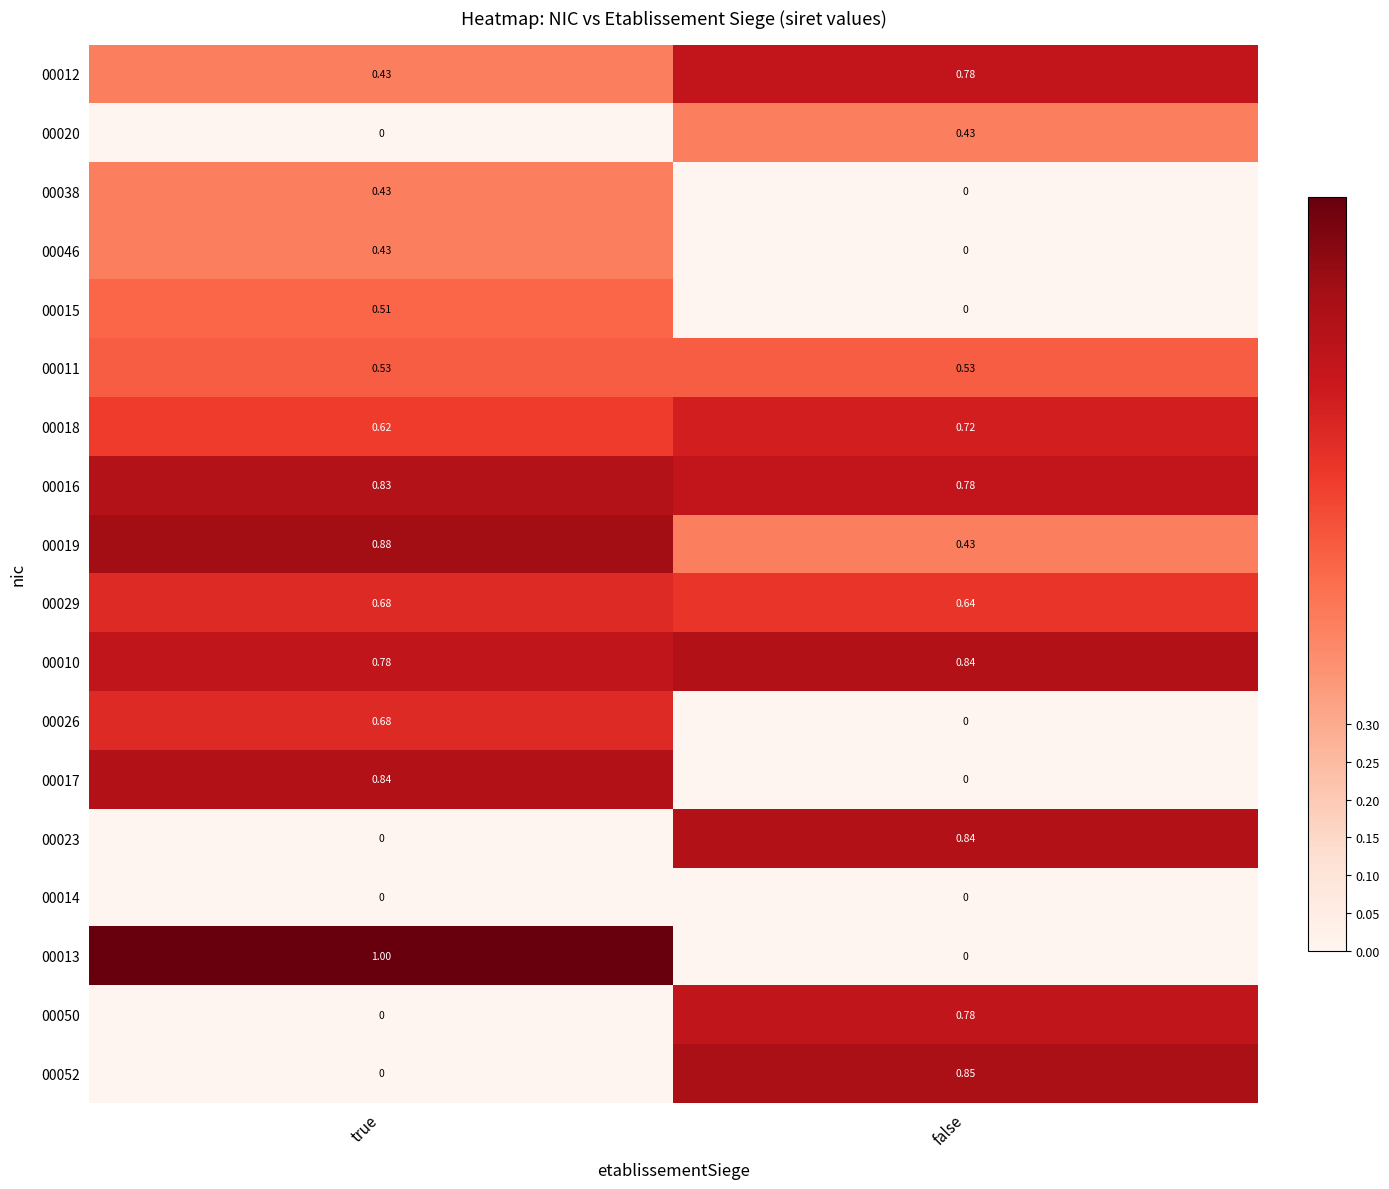

At which category is the sum across all series the highest?

true